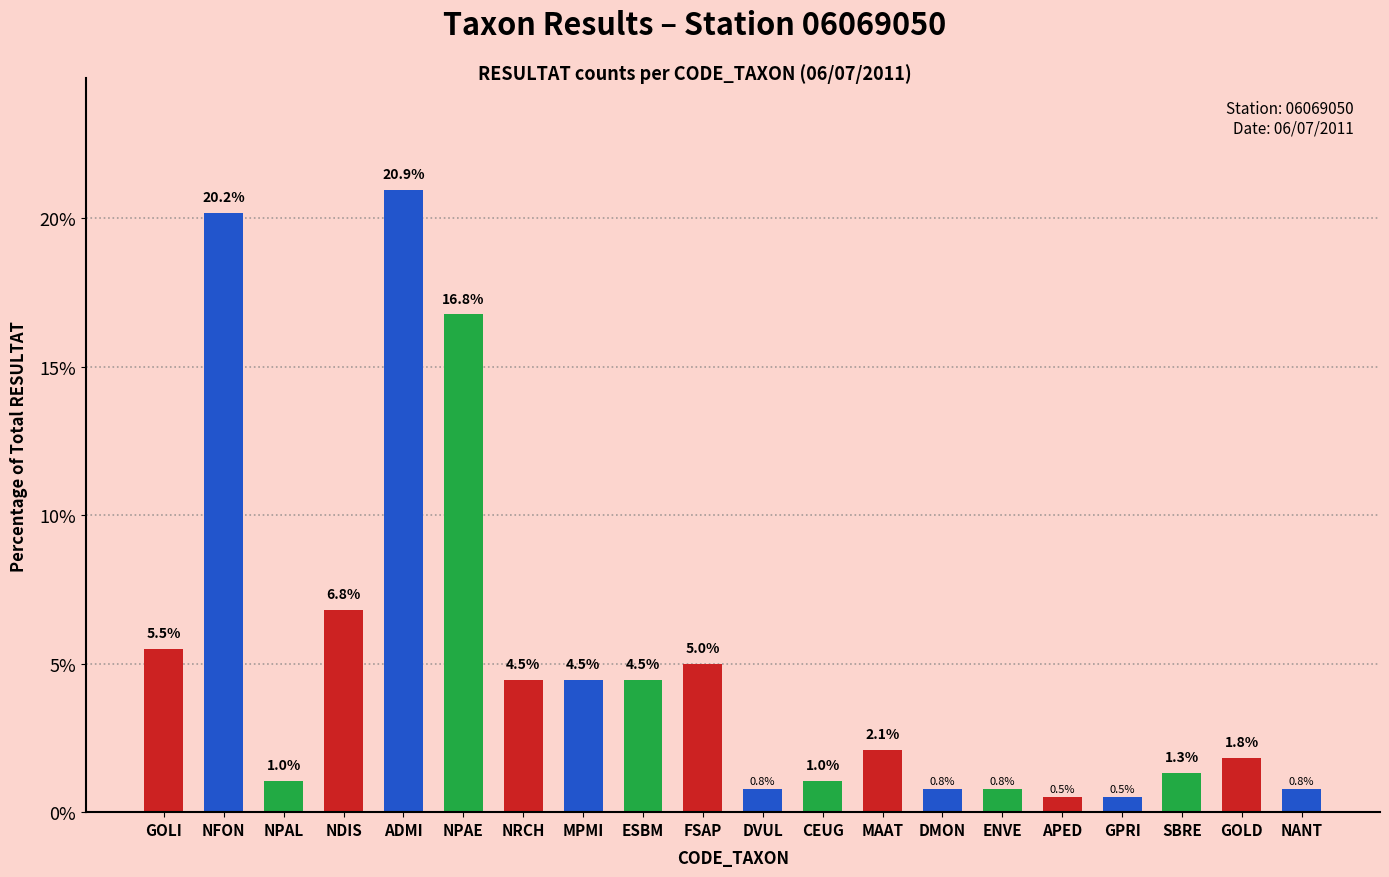

What is the minimum value shown in the chart?

0.5